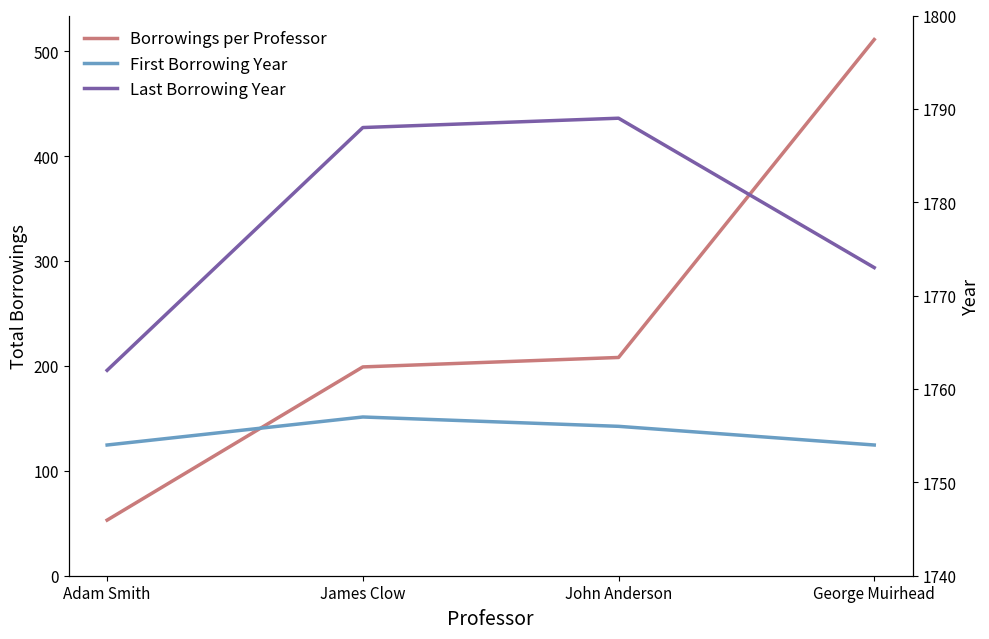

True or false: Last Borrowing Year and First Borrowing Year intersect in this chart.

False